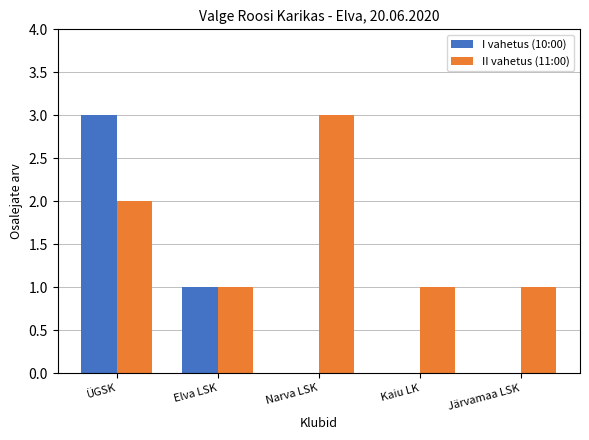

How many categories are shown in the chart?

5